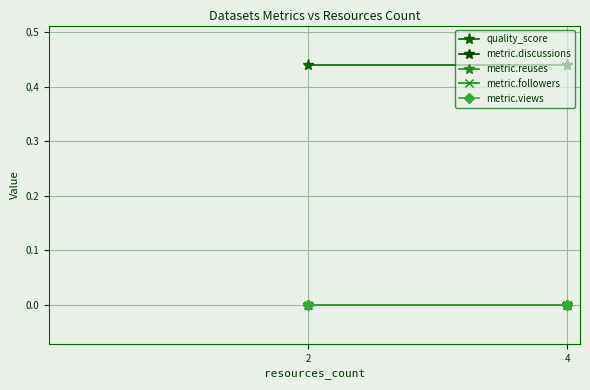

Is the value of metric.reuses at 4 greater than the value of metric.views at 4?

No